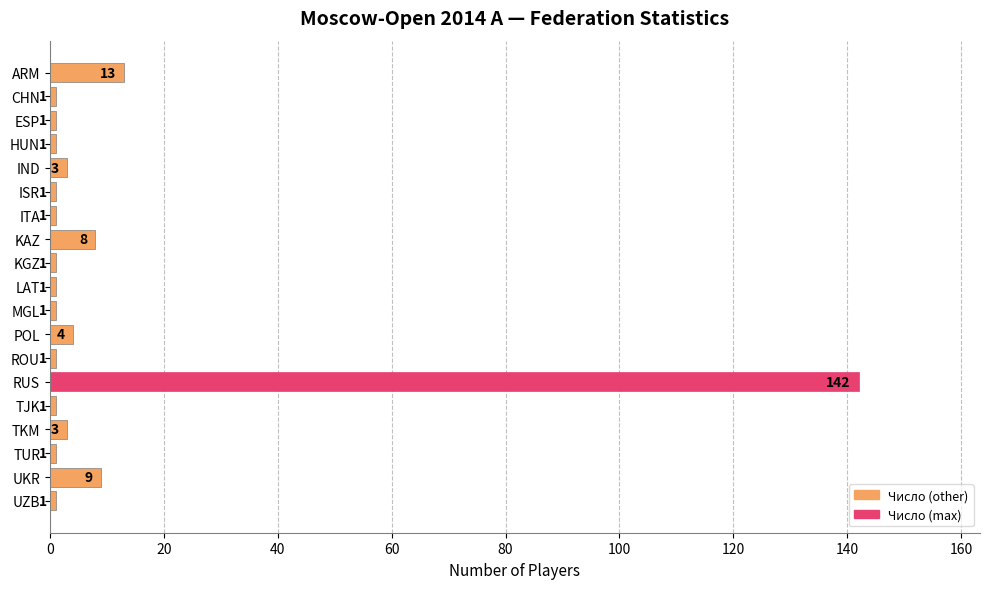

The value at HUN is 1. True or false?

True